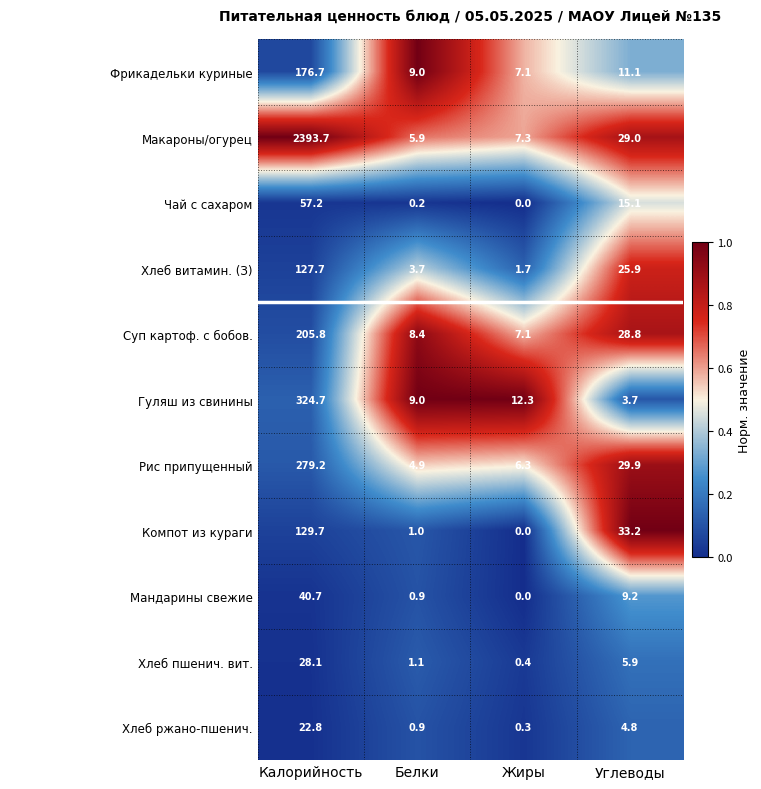

What is the difference between the maximum and second lowest values in the Хлеб ржано-пшенич. series?

21.9